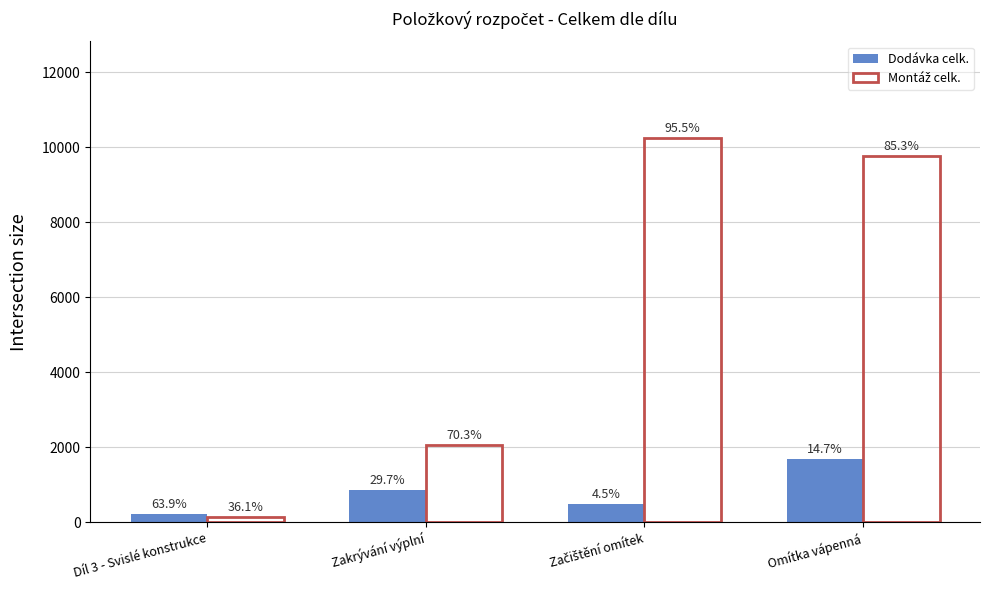

What is the difference between the maximum and minimum values in the Dodávka celk. series?

1450.0